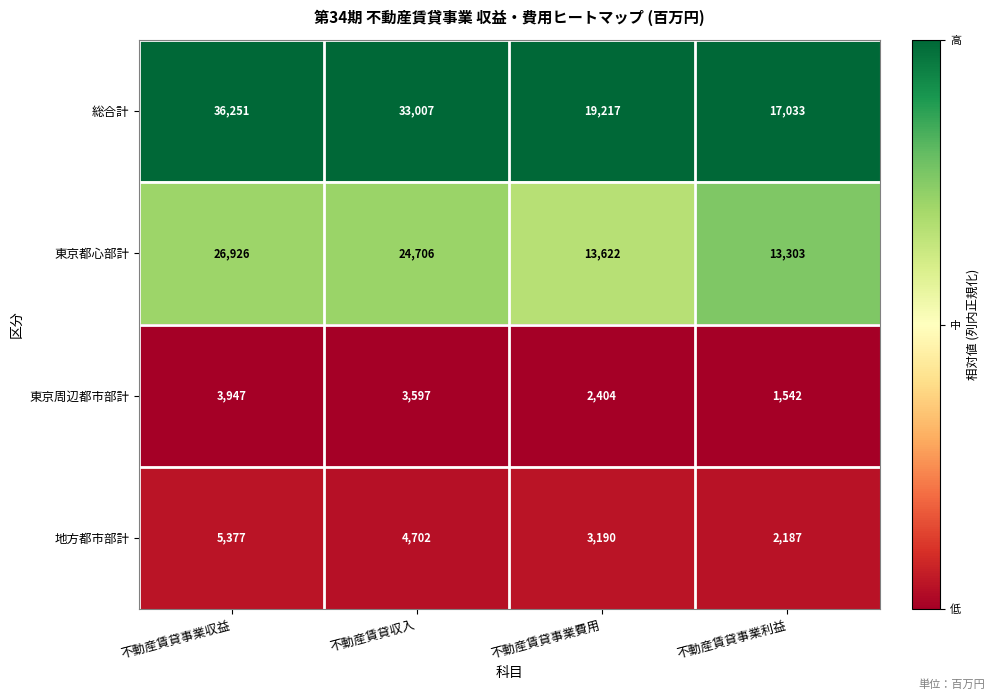

Reading left to right, what are all the values shown in this chart?

総合計: 36251	33007	19217	17033
東京都心部計: 26926	24706	13622	13303
東京周辺都市部計: 3947	3597	2404	1542
地方都市部計: 5377	4702	3190	2187